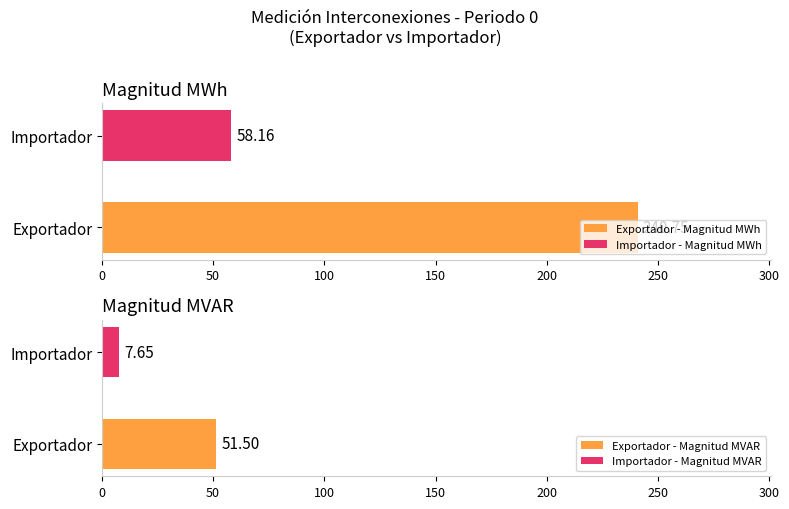

Which series has the largest total across all categories?

MWh Exportador